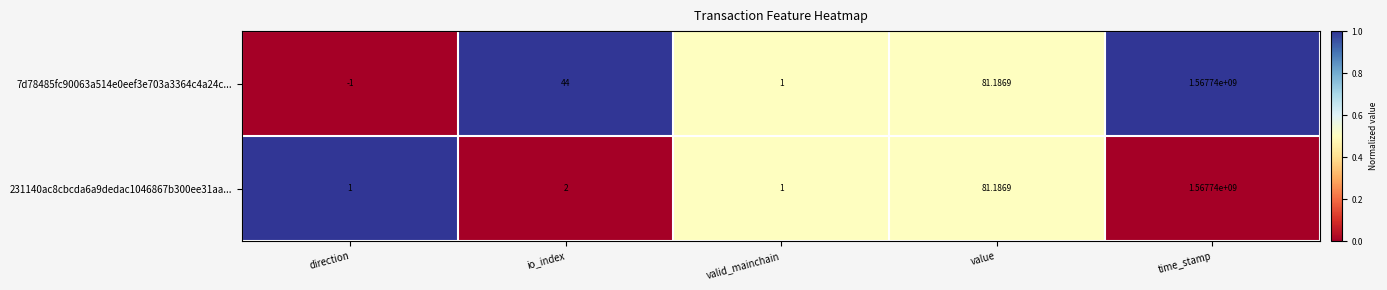

Where is 231140ac8cbcda6a9dedac1046867b300ee31aa... nearest to the value 783870000?

value